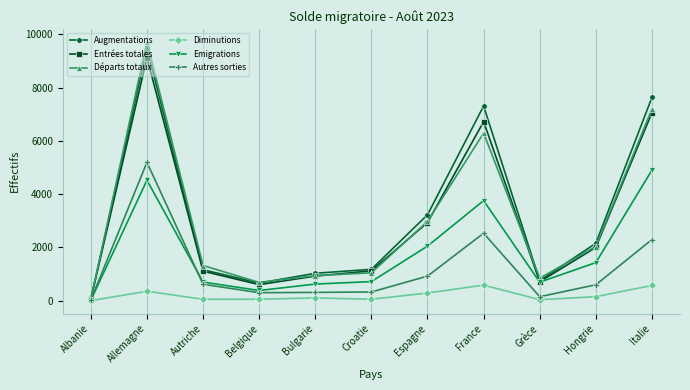

What is the total value across all series at Autriche?

4978